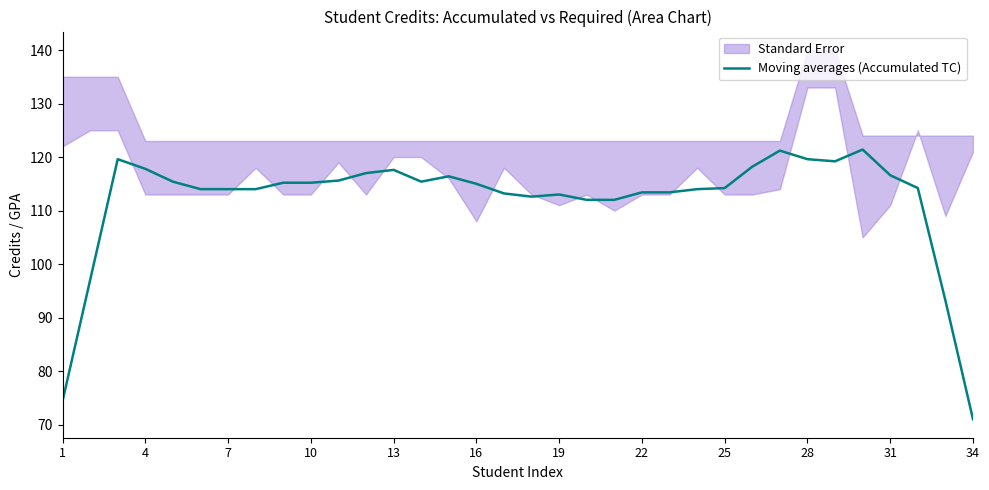

Which category has the lowest value in the Moving averages (Accumulated TC) series?

34